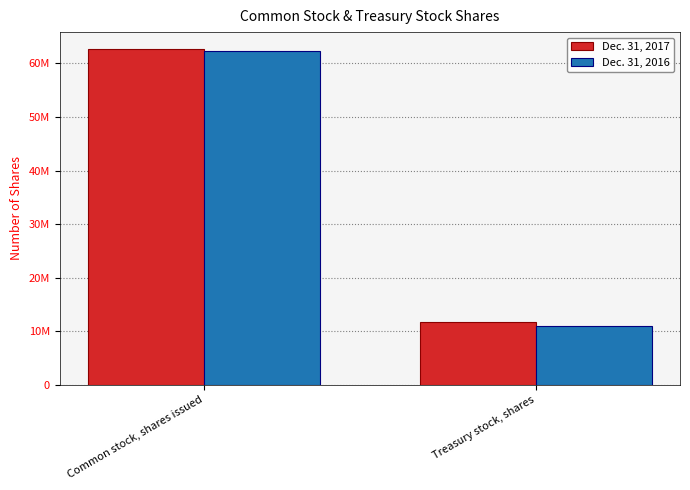

What are all the series names shown in the legend?

Dec. 31, 2017, Dec. 31, 2016